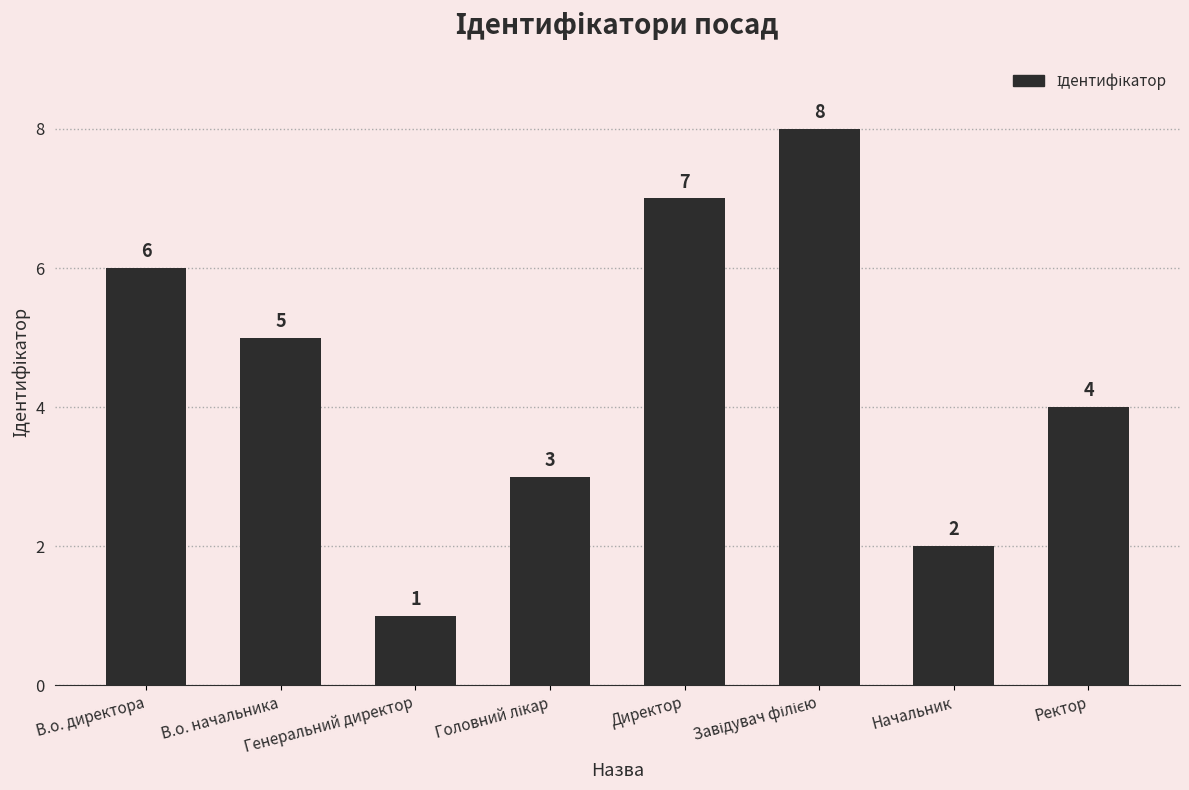

What is the value of the 8th bar from the left?

4